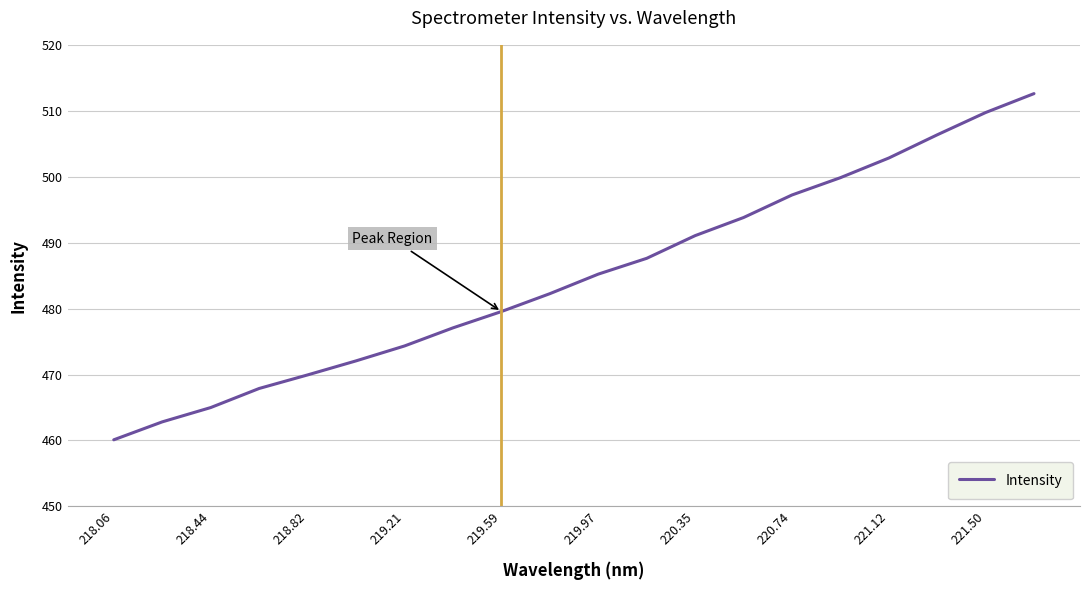

What is the smallest value displayed?

460.1